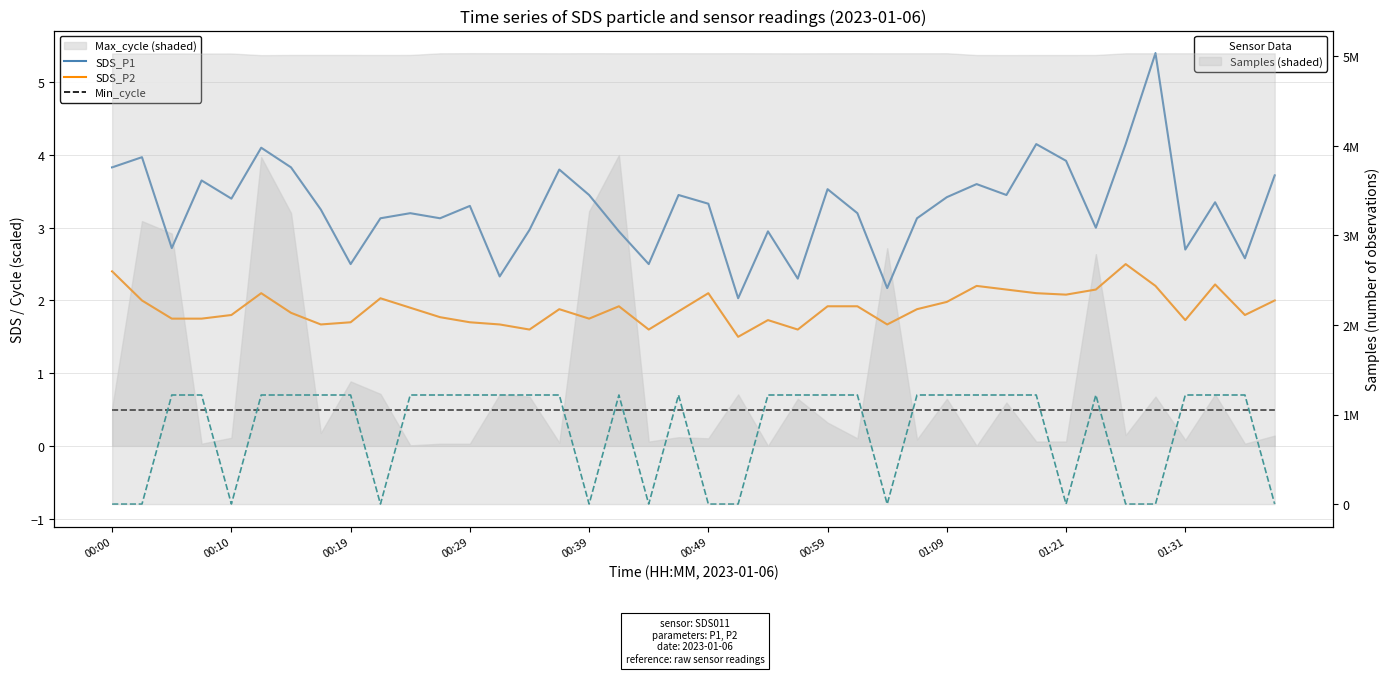

Is it true that Min_cycle equals 0.5 at 01:09?

True